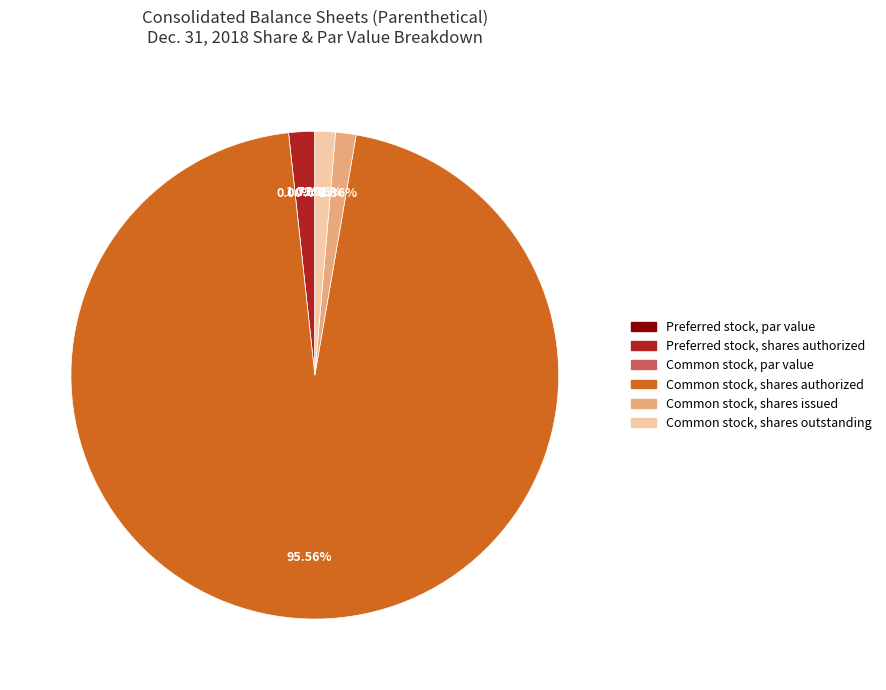

Does any single category account for the majority?

Yes